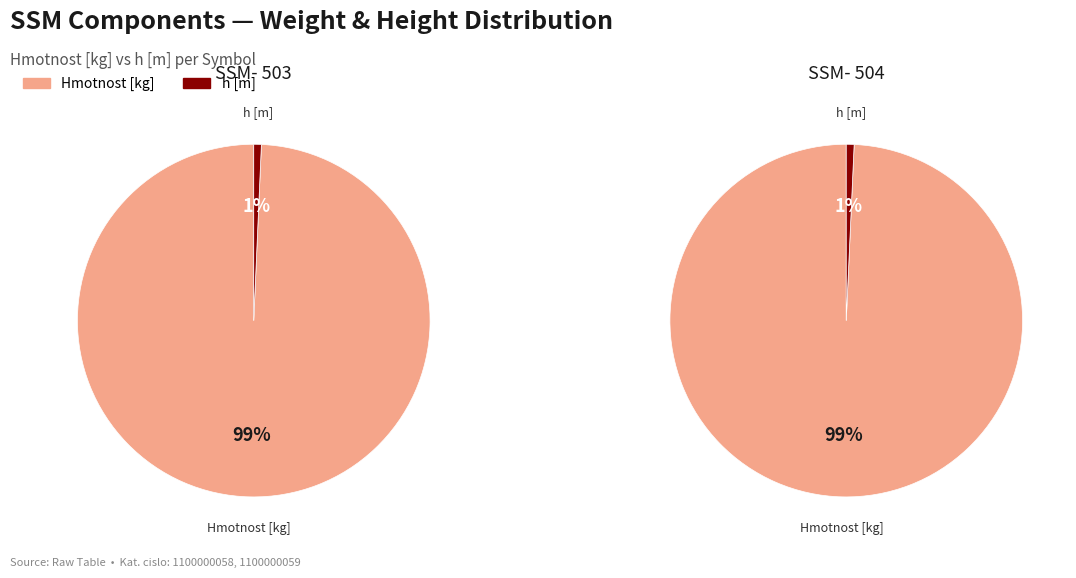

What is the smallest slice in the pie chart?

h [m]